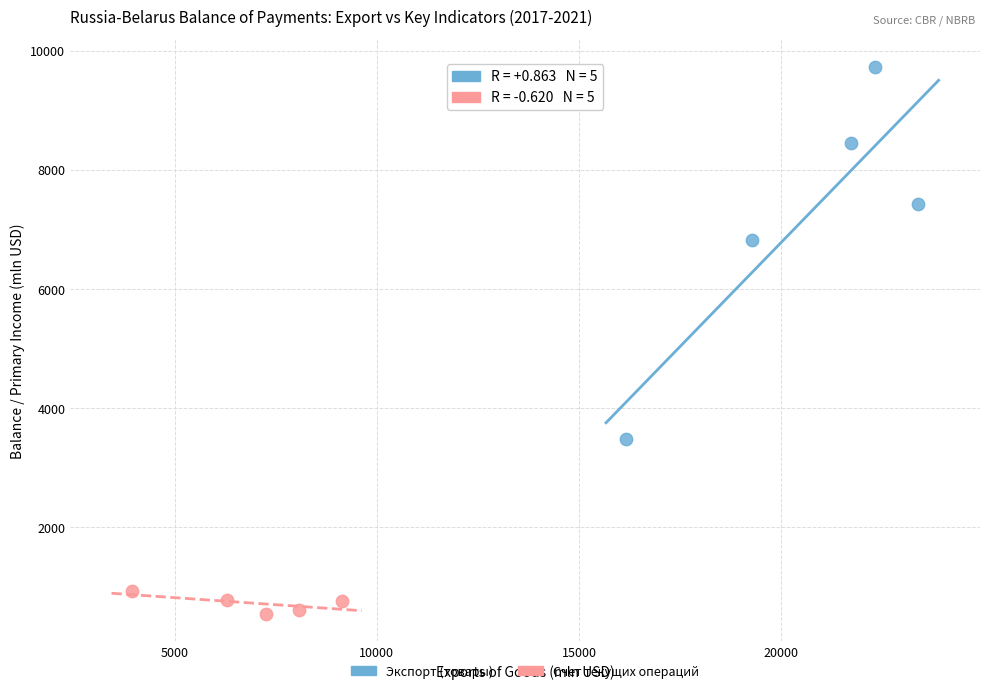

Which series contains the lowest Y value?

Счет текущих операций